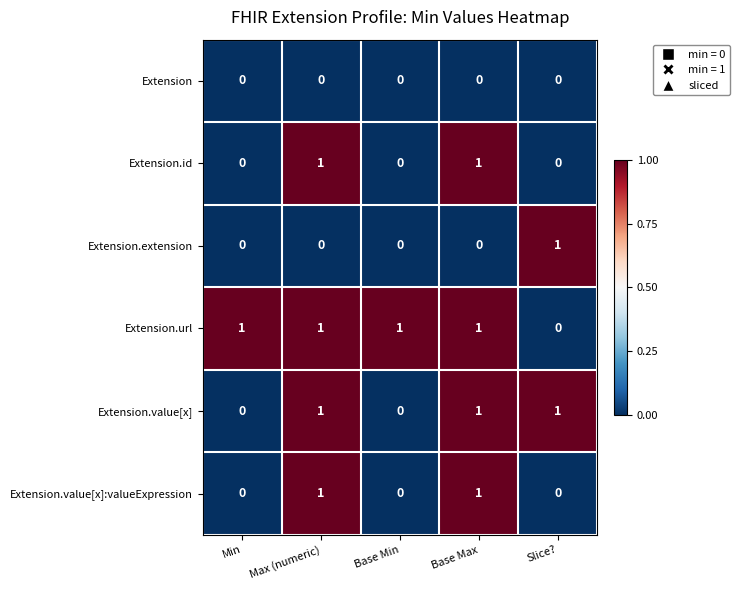

What is the sum of all Extension.value[x] values?

3